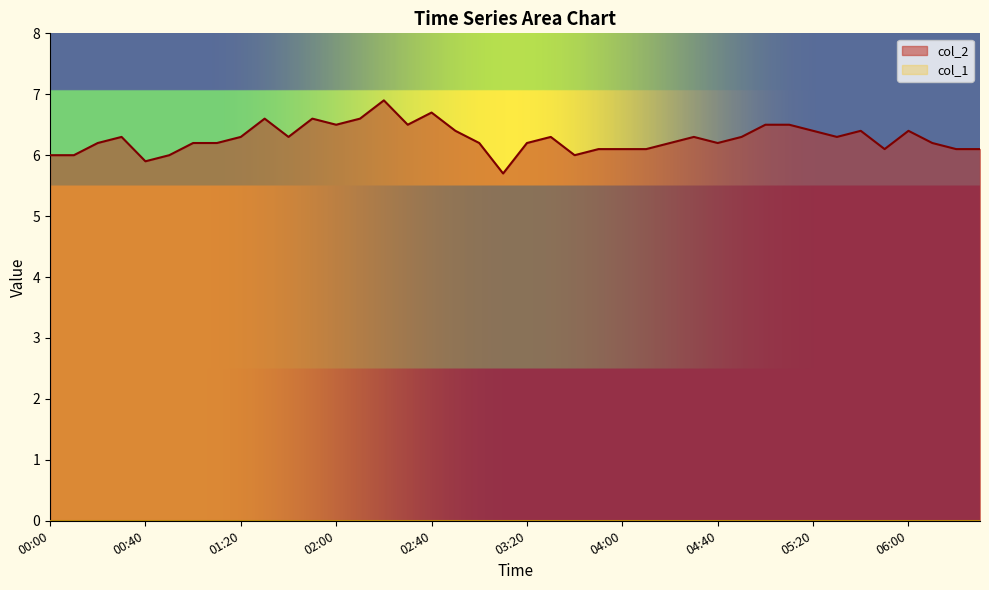

Reading left to right, transcribe all the data shown in this chart.

6.0	6.0	6.2	6.3	5.9	6.0	6.2	6.2	6.3	6.6	6.3	6.6	6.5	6.6	6.9	6.5	6.7	6.4	6.2	5.7	6.2	6.3	6.0	6.1	6.1	6.1	6.2	6.3	6.2	6.3	6.5	6.5	6.4	6.3	6.4	6.1	6.4	6.2	6.1	6.1